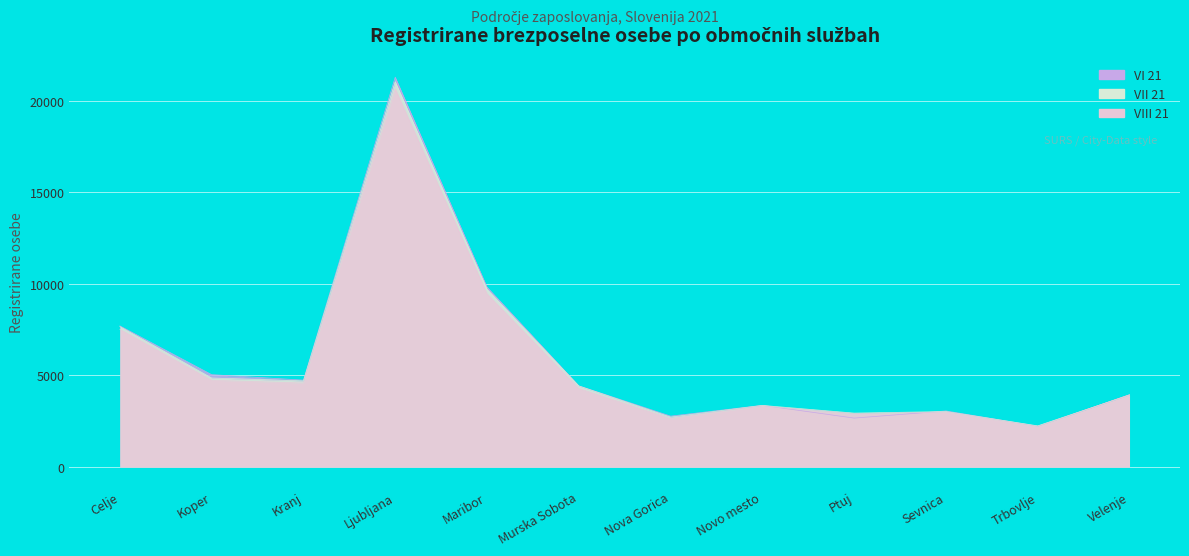

The value of VI 21 at Maribor is 4197. True or false?

False